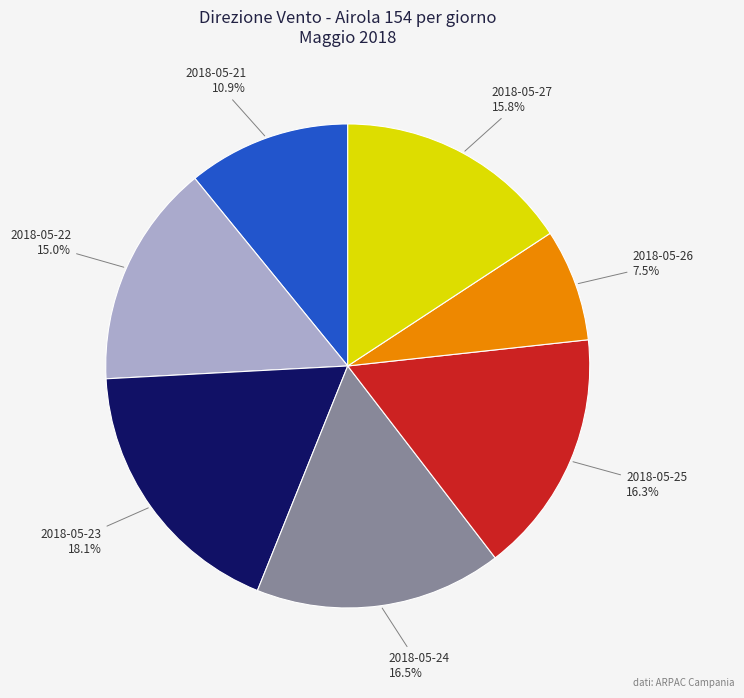

Does any single category account for the majority?

No